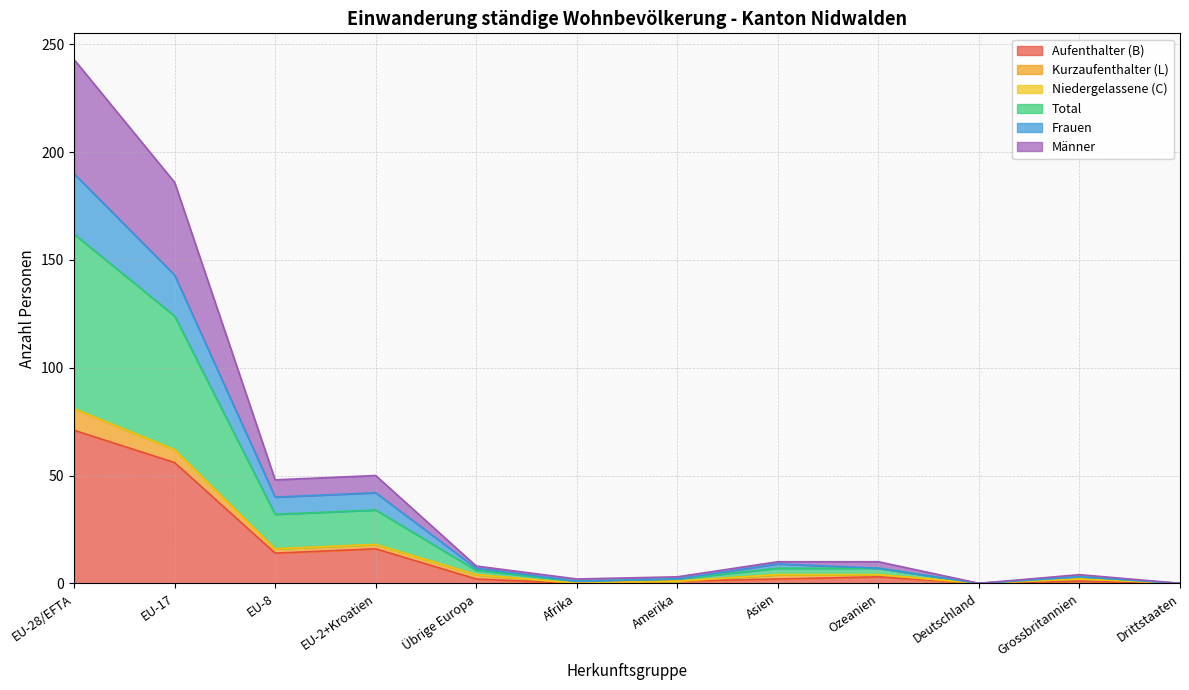

How many lines are shown in the chart?

6